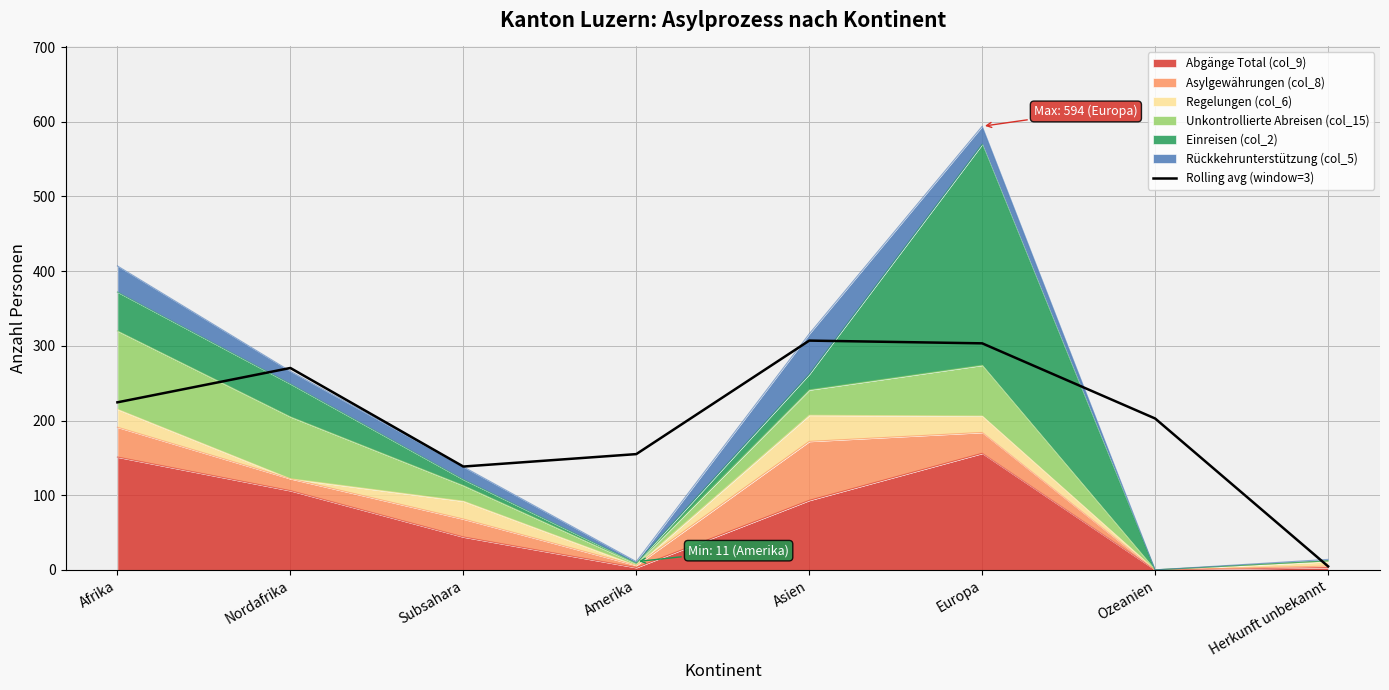

True or false: the data has more than 0 interior local peaks.

True